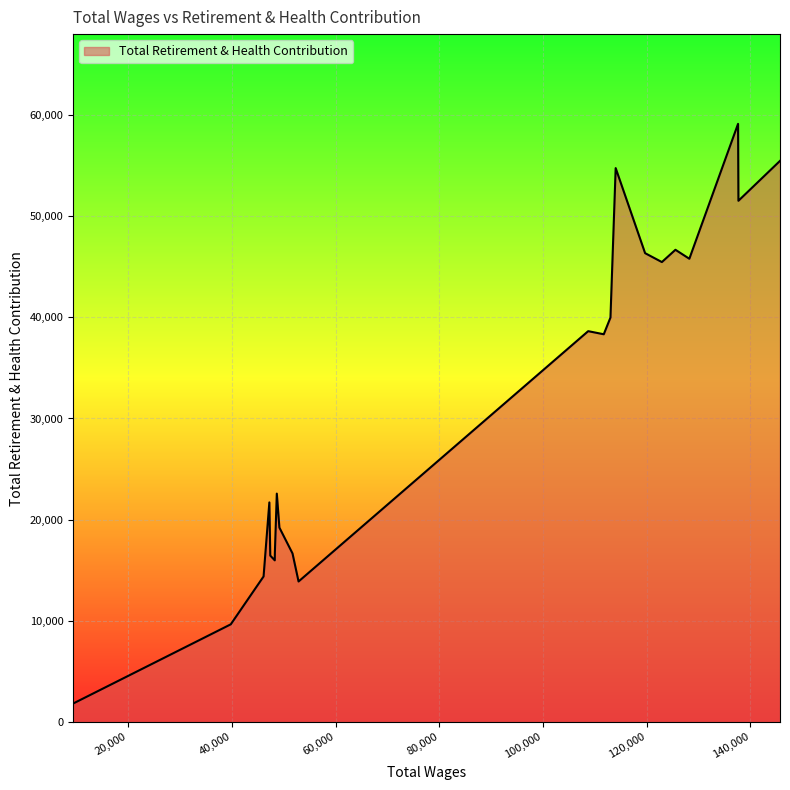

What is the smallest value displayed?

1828